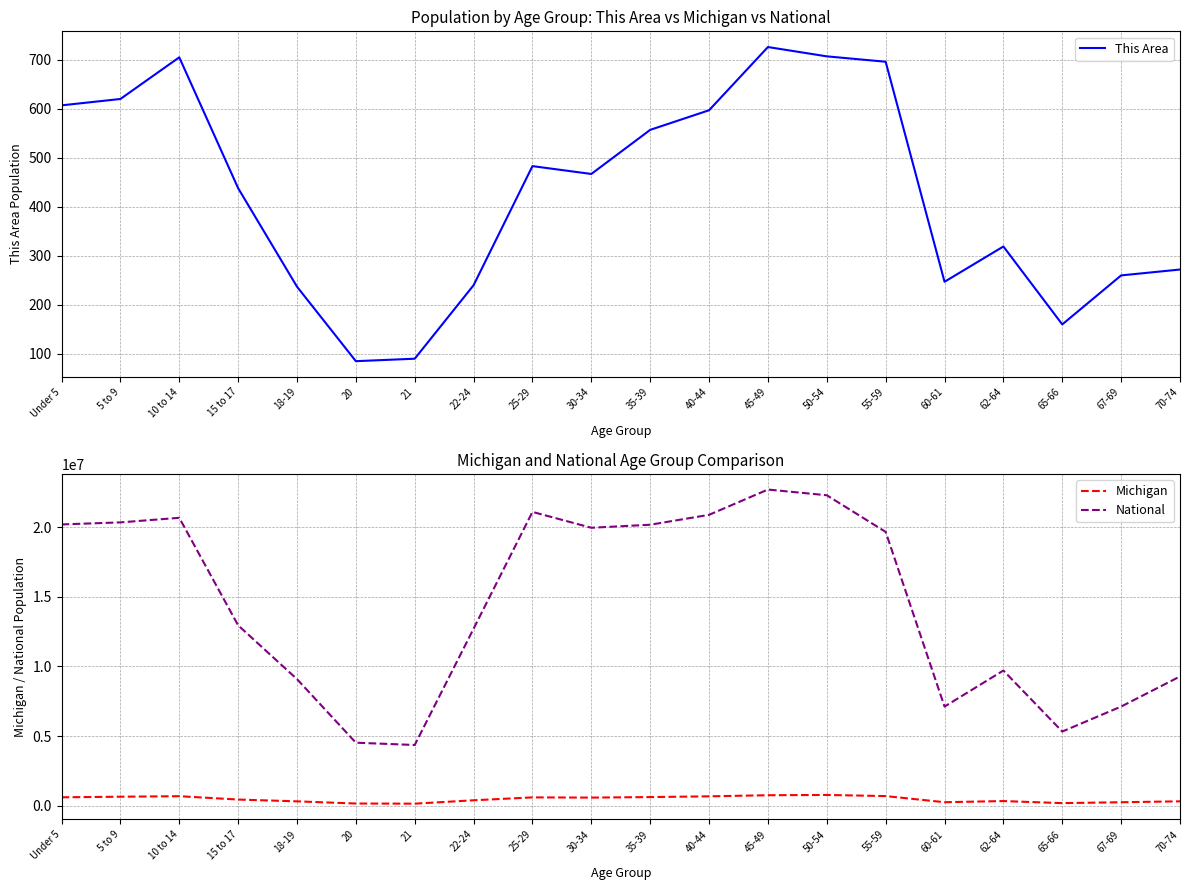

What is the average value of the Michigan series?

462341